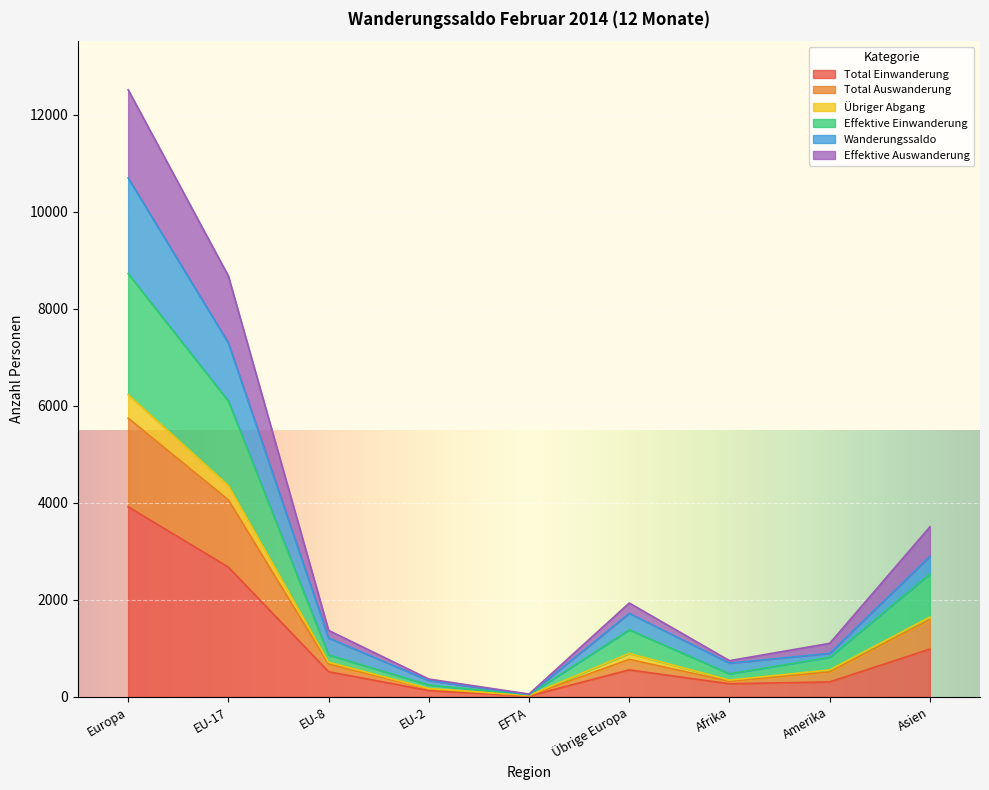

True or false: Effektive Einwanderung and Wanderungssaldo cross at least once.

False